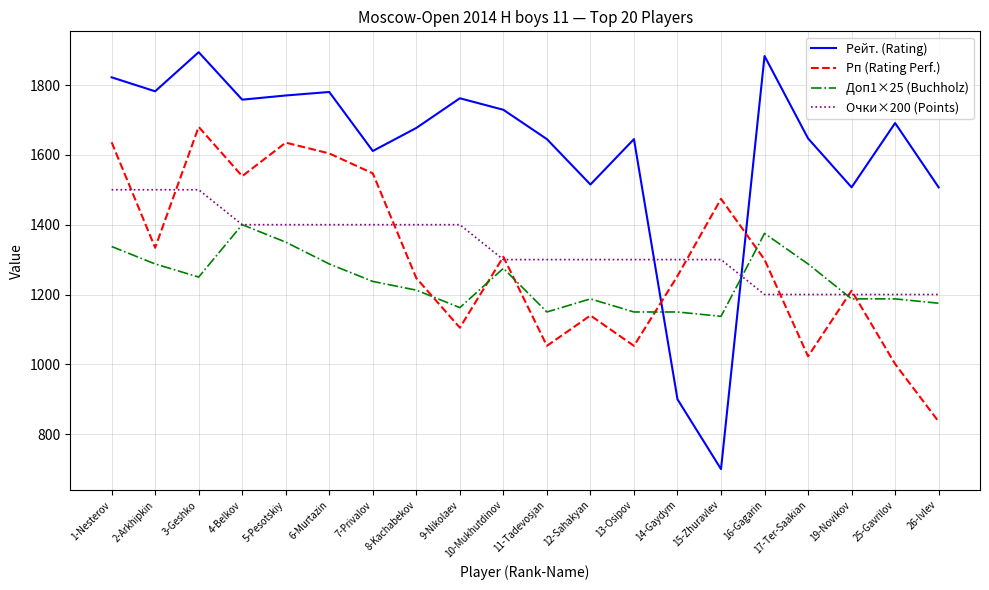

What is the greatest value displayed?

1894.0